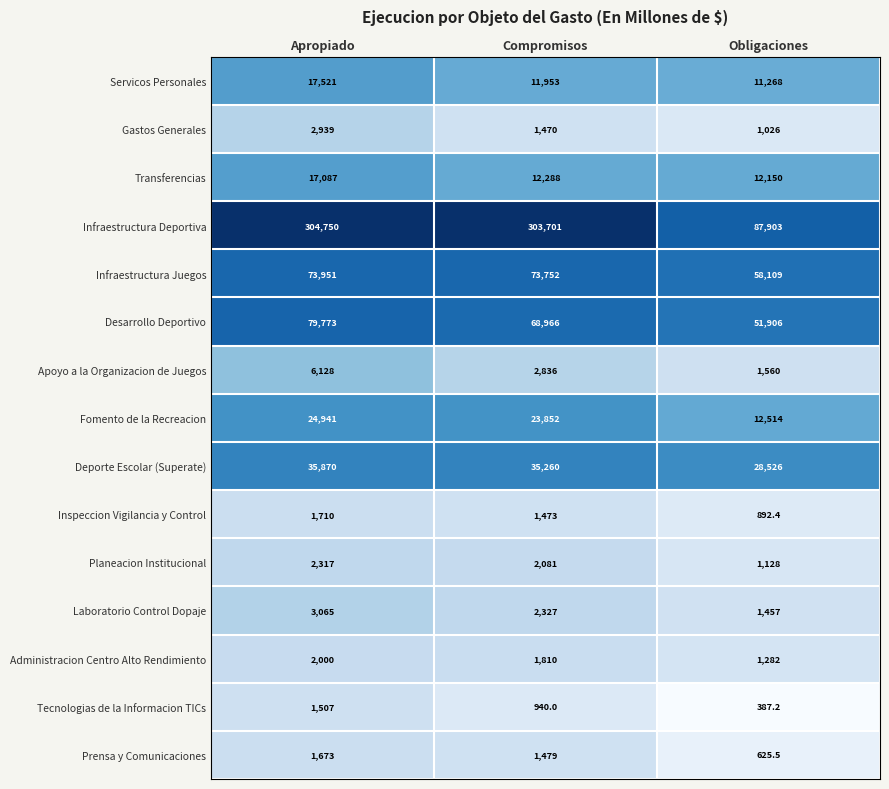

What is the minimum value shown in the chart?

387.2